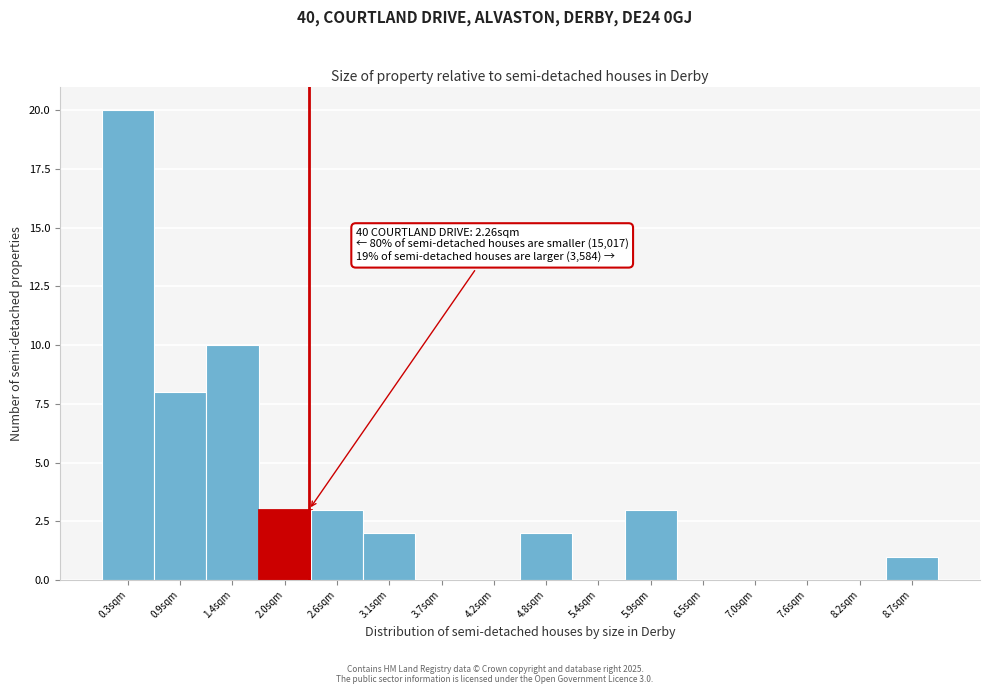

Which range on the x-axis has the tallest bar?

0.0 to 0.6